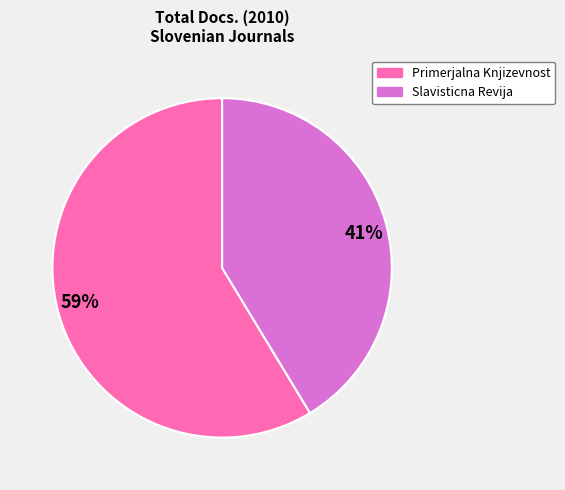

Rank the categories by value from highest to lowest.

59%, 41%